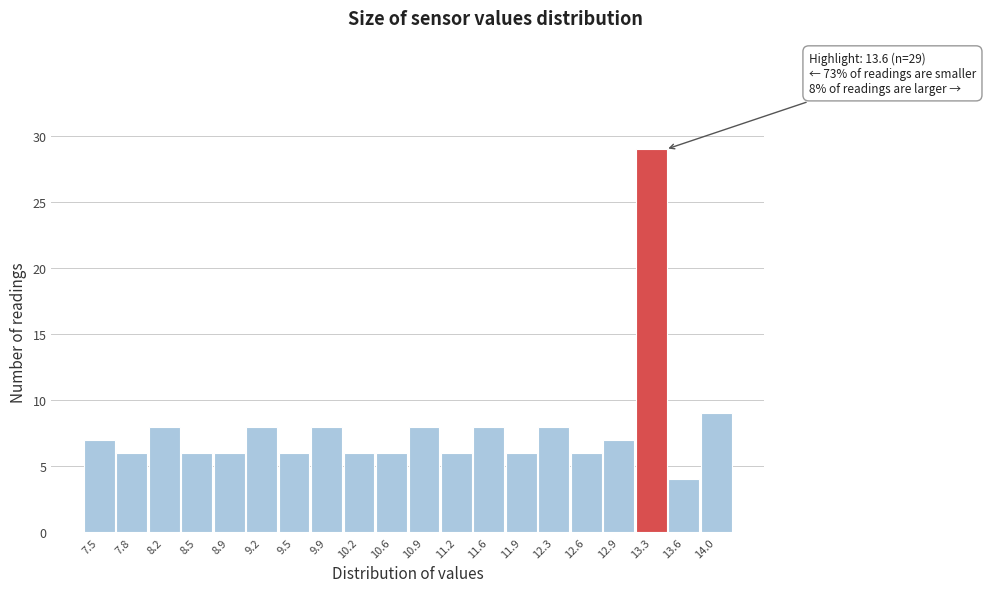

Reading left to right, transcribe all the data shown in this chart.

7	6	8	6	6	8	6	8	6	6	8	6	8	6	8	6	7	29	4	9